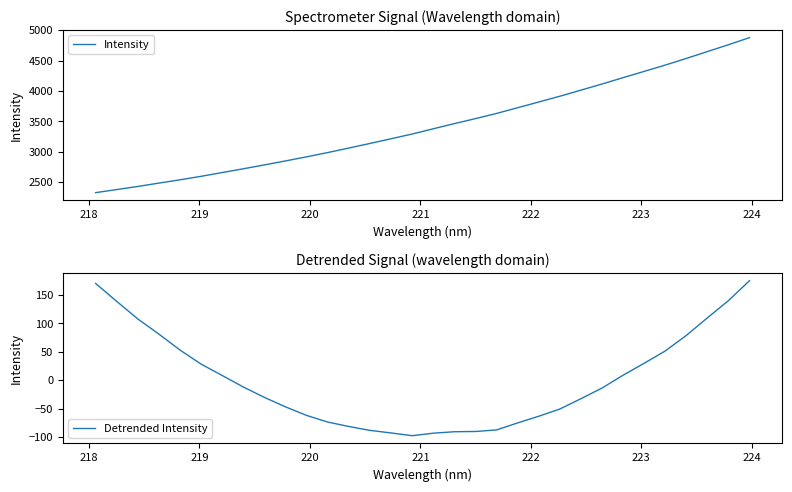

What is the maximum value for Detrended Intensity?

175.4